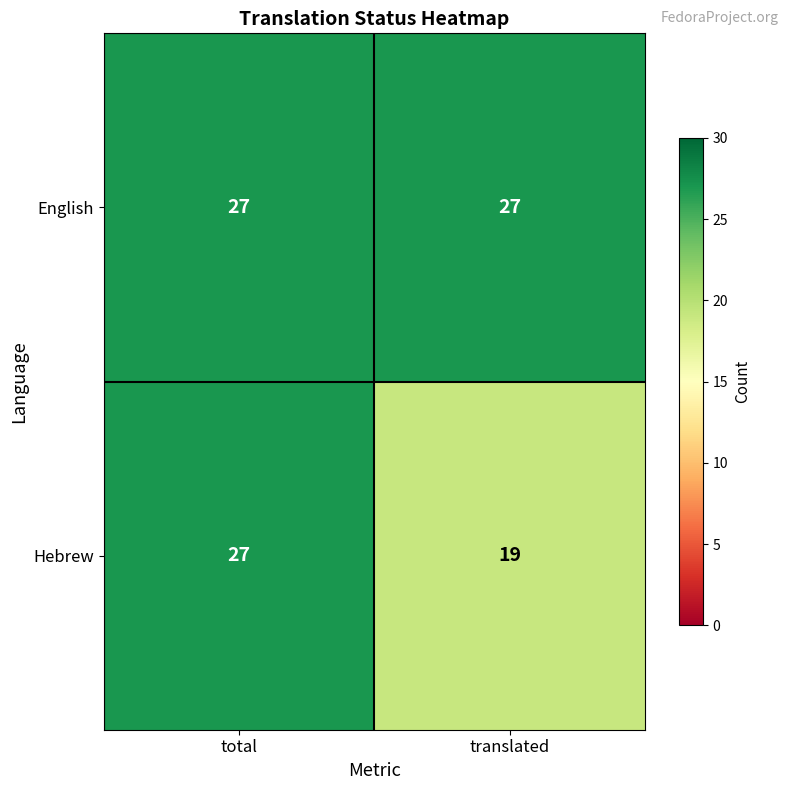

The value of Hebrew at total is 27. True or false?

True